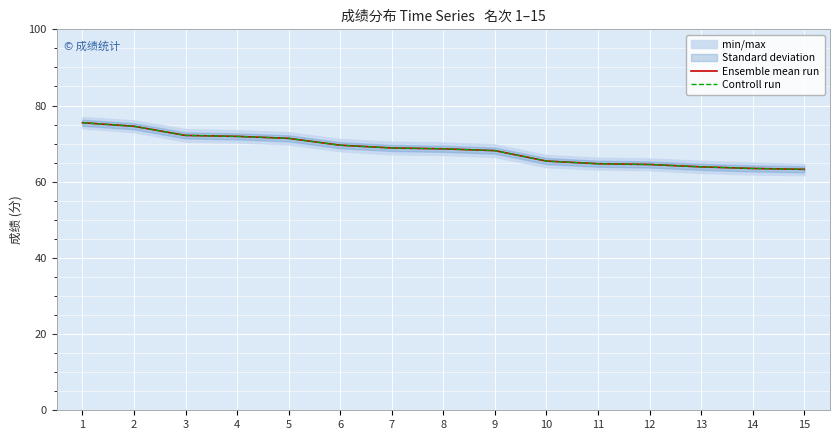

At which category does the chart reach its peak across all series?

1